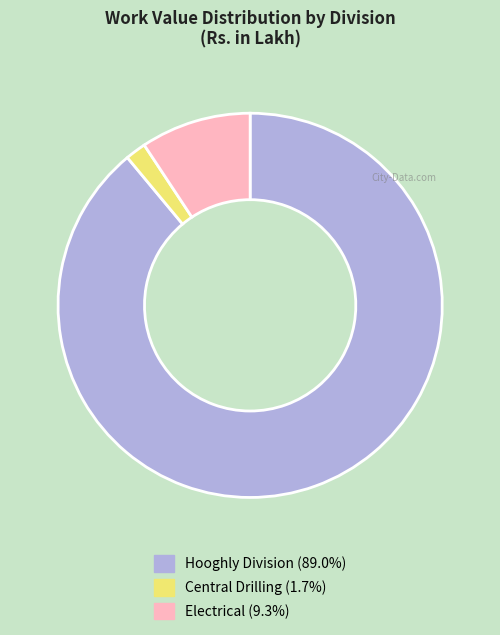

Is there any slice that represents more than half of the pie?

Yes